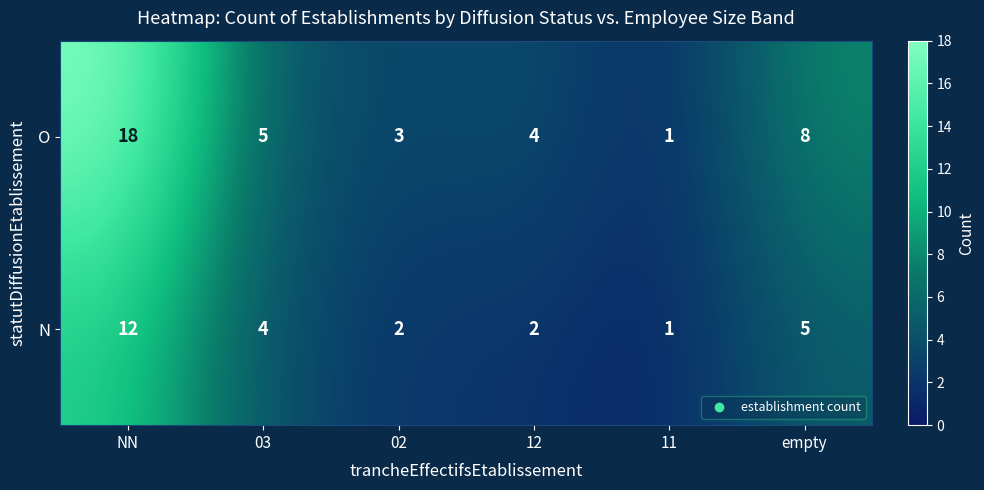

How many series are shown in this chart?

2